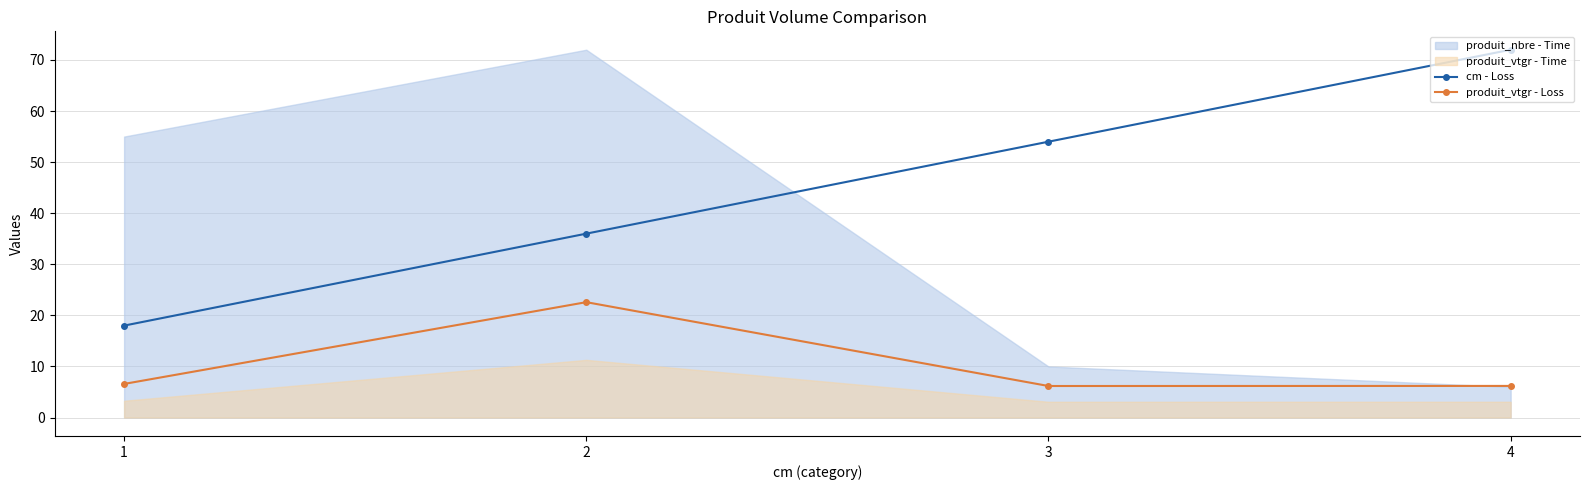

List the labels in order of cm - Loss value, smallest first.

1, 2, 3, 4